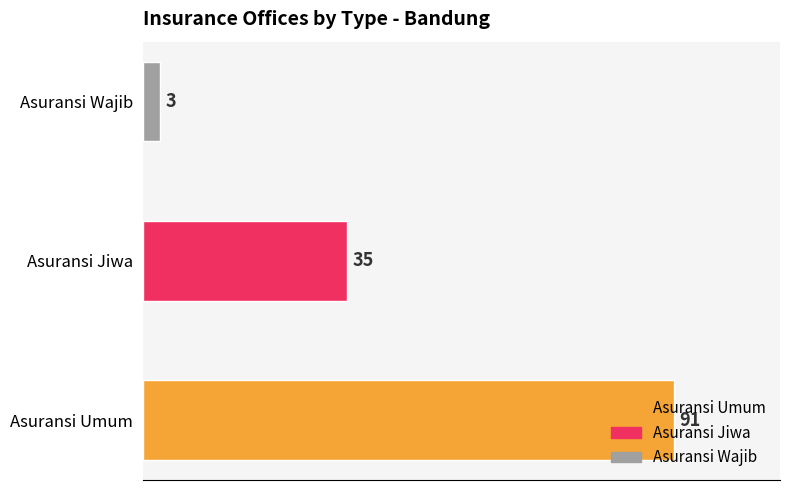

What is the change in value from Asuransi Umum to Asuransi Jiwa?

-56